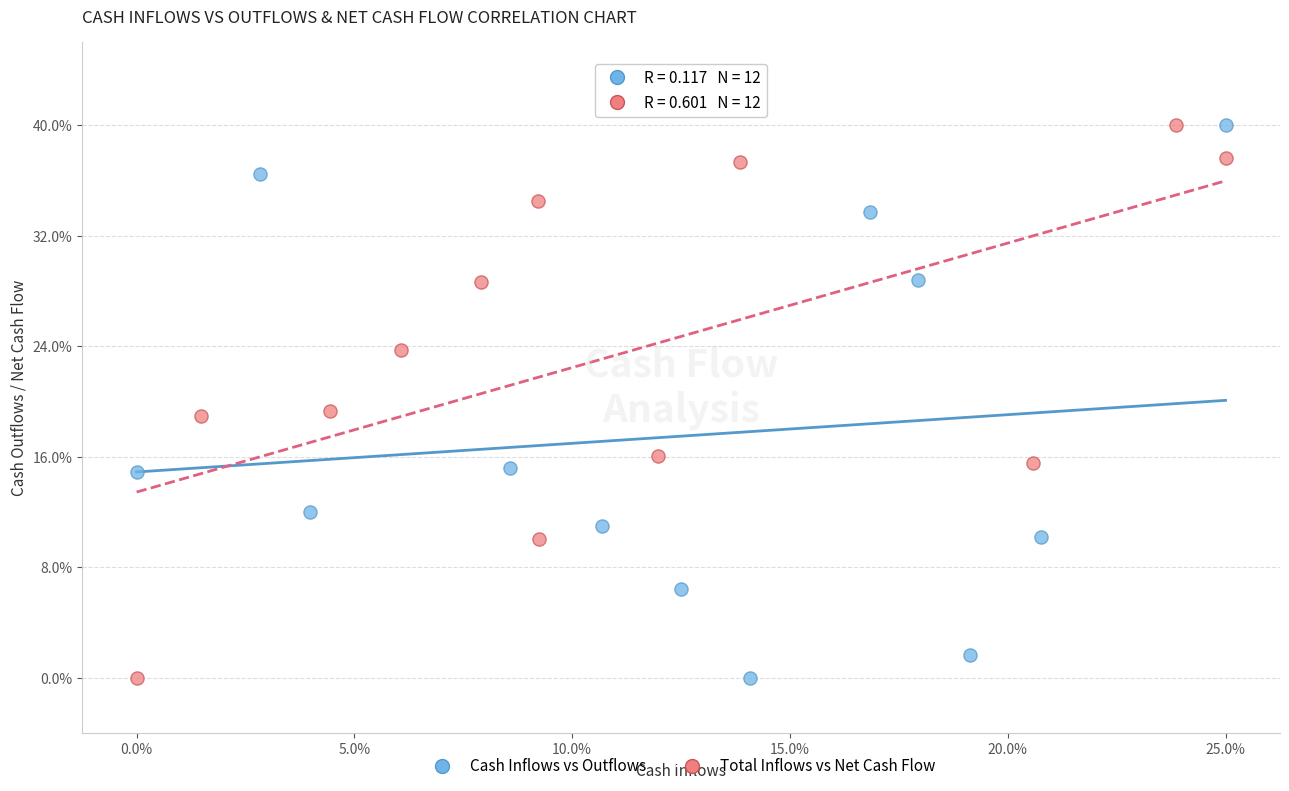

What are all the series names shown in the legend?

Cash Inflows vs Outflows, Total Inflows vs Net Cash Flow